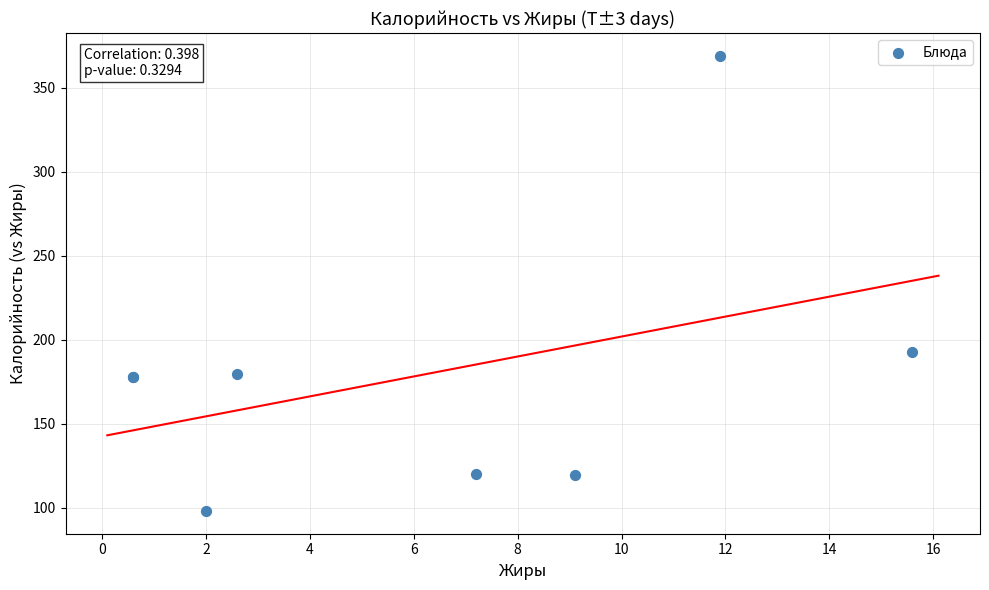

What Y value in the scatter plot is closest to 233?

192.5